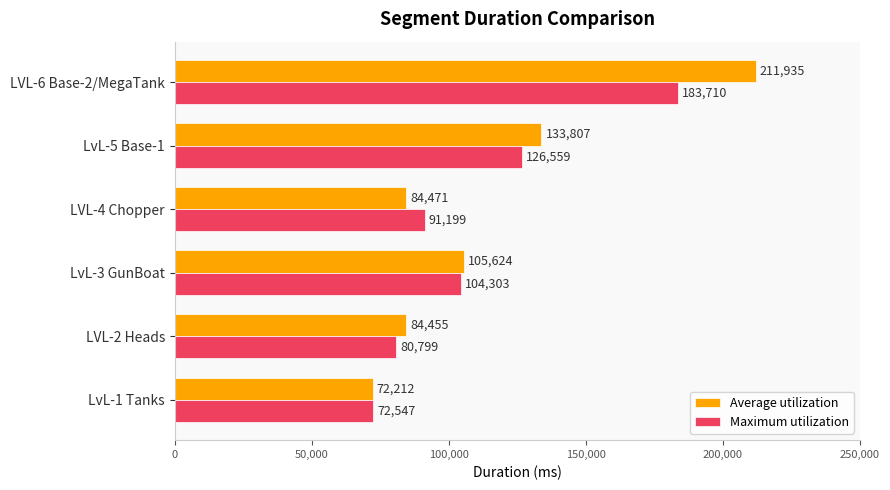

Which series has the largest total across all categories?

Average utilization